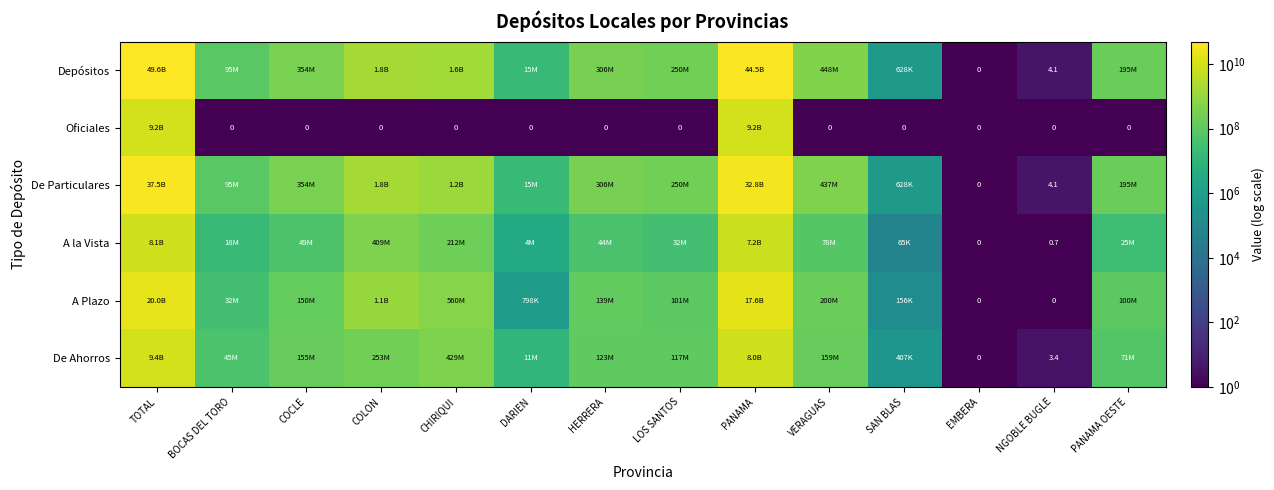

Which label corresponds to the smallest value in the chart?

EMBERA